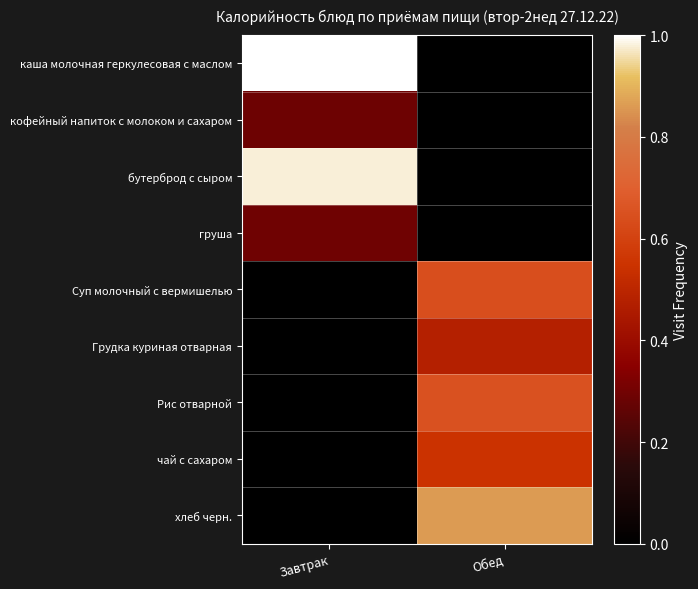

Rank the series by their maximum value, from highest to lowest.

каша молочная геркулесовая с маслом, бутерброд с сыром, хлеб черн., Рис отварной, Суп молочный с вермишелью, чай с сахаром, Грудка куриная отварная, груша, кофейный напиток с молоком и сахаром